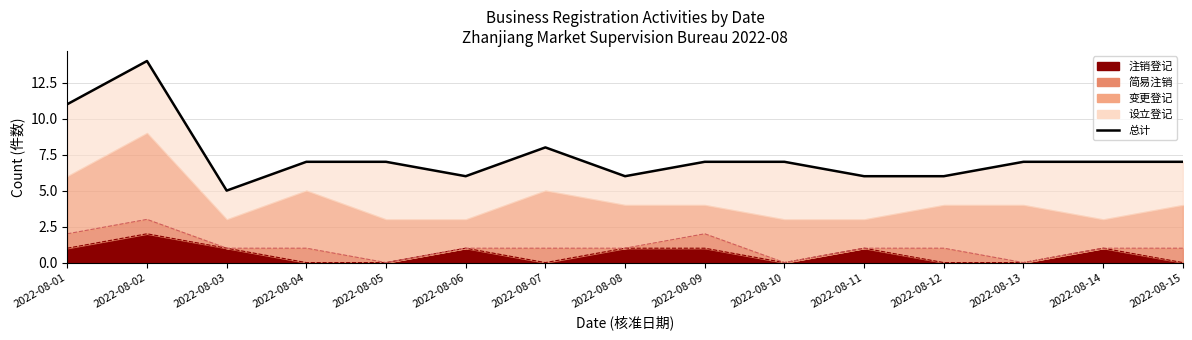

How many lines are shown in the chart?

1